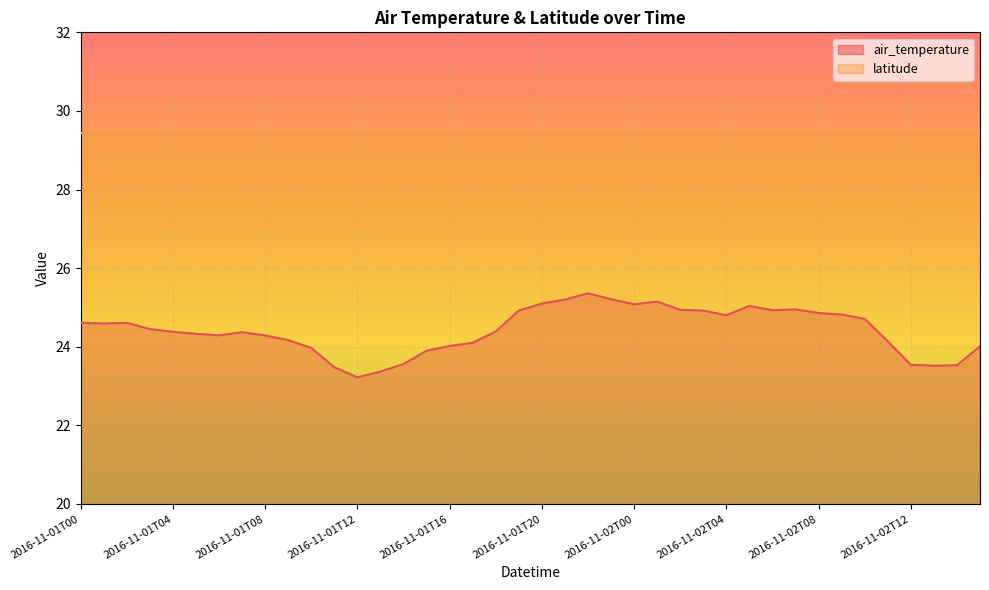

Count the number of values greater than 24.

31